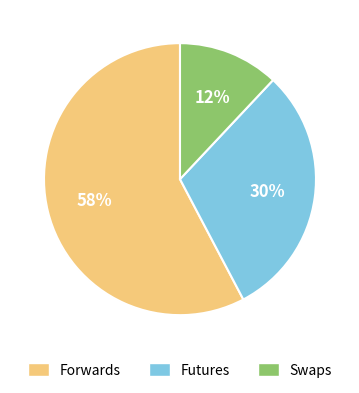

Between Forwards and Swaps, which is larger?

Forwards